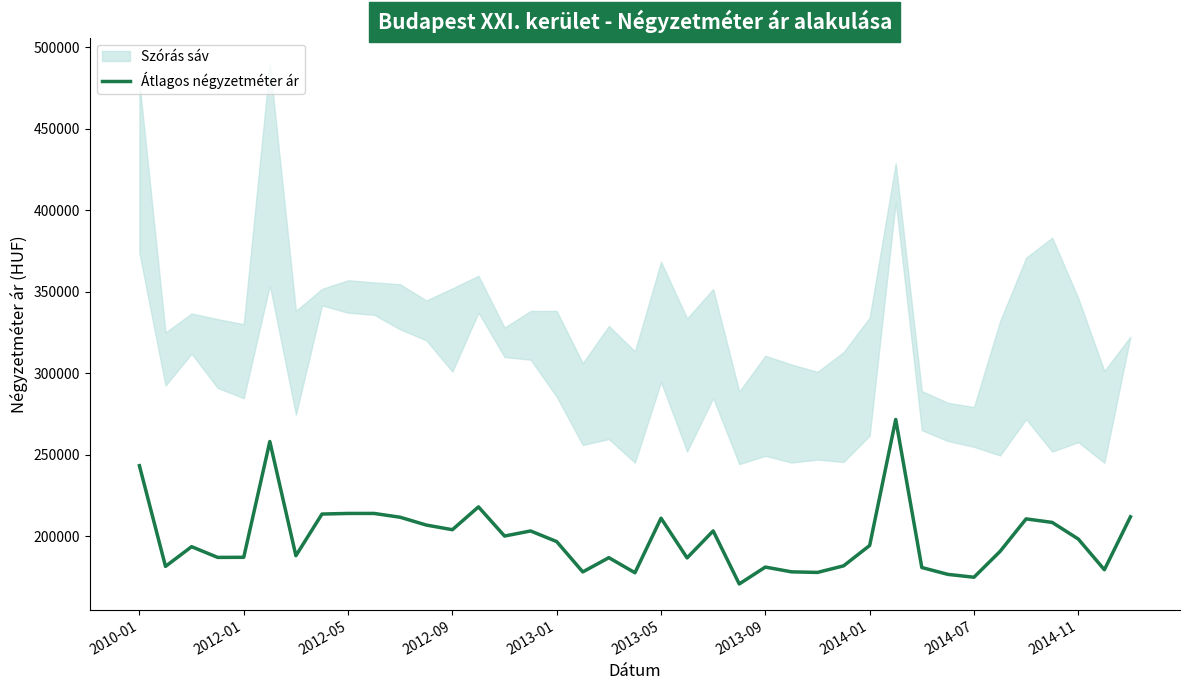

Is this an area chart (filled region under the line)?

No